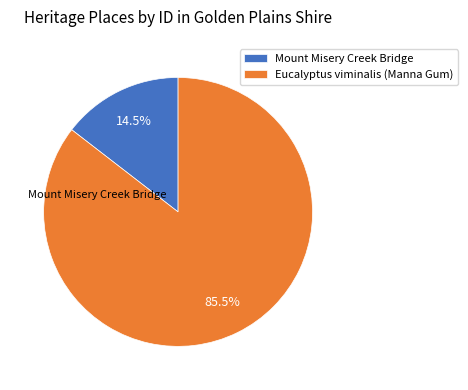

Which category has the smallest portion of the pie?

Mount Misery Creek Bridge